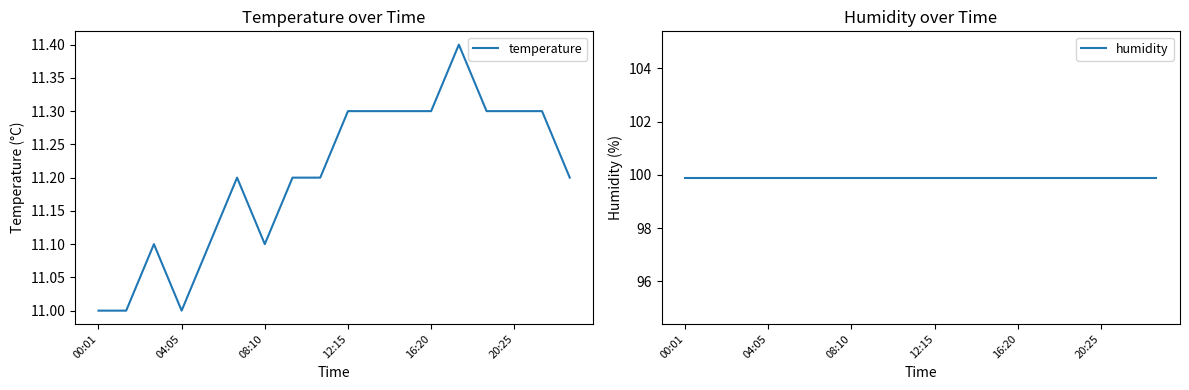

In temperature, how many points are higher than both neighbors (excluding endpoints)?

3